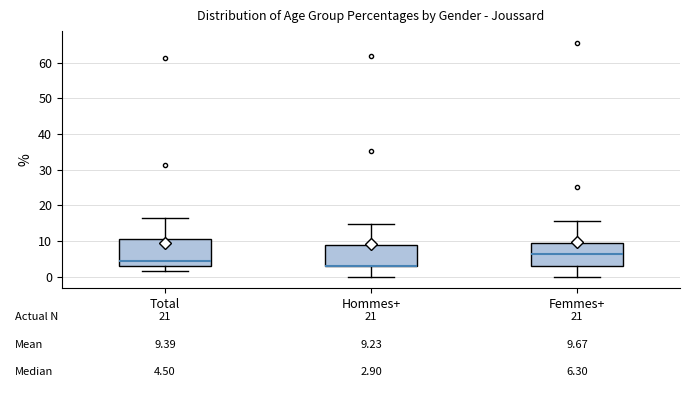

Comparing the boxes themselves (not the whiskers), which one is the tallest?

Total